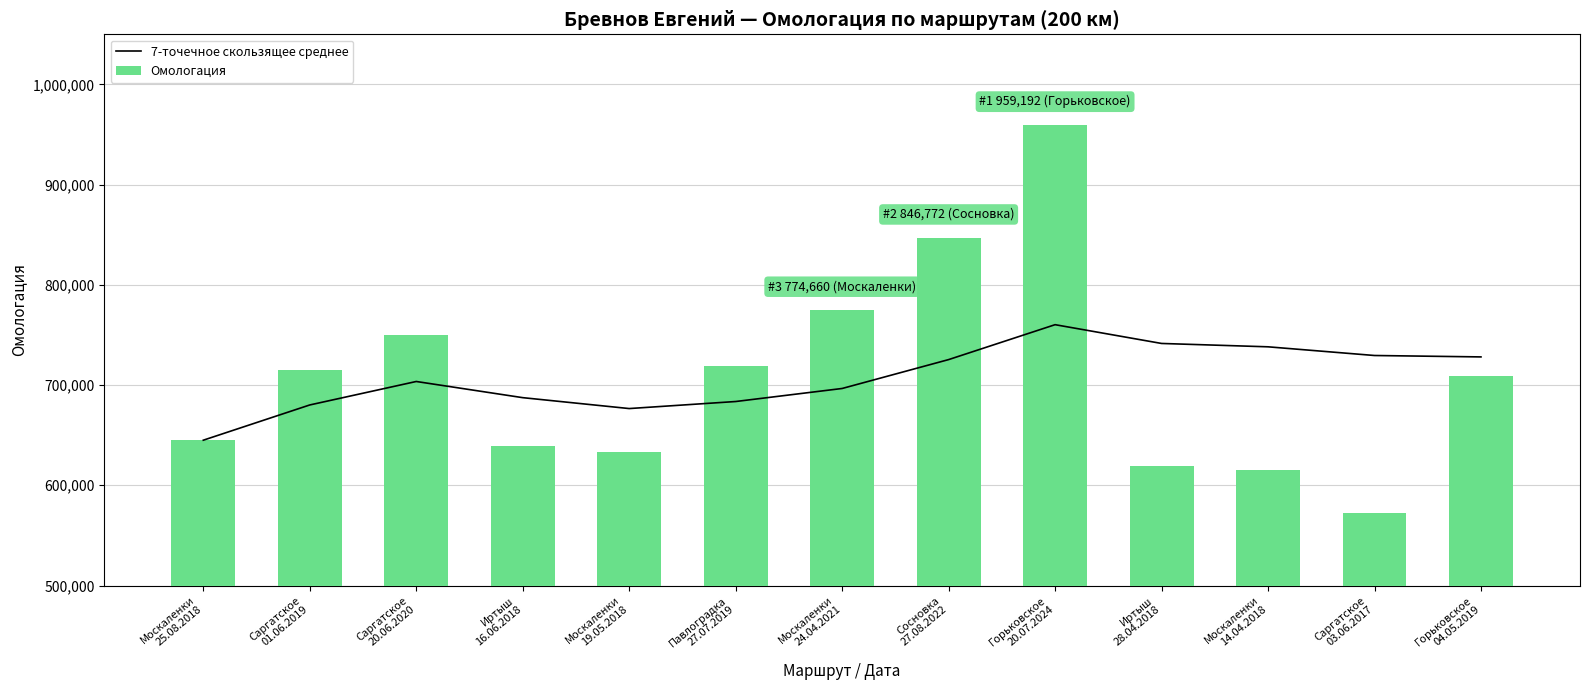

What is the minimum value for Омологация?

572392